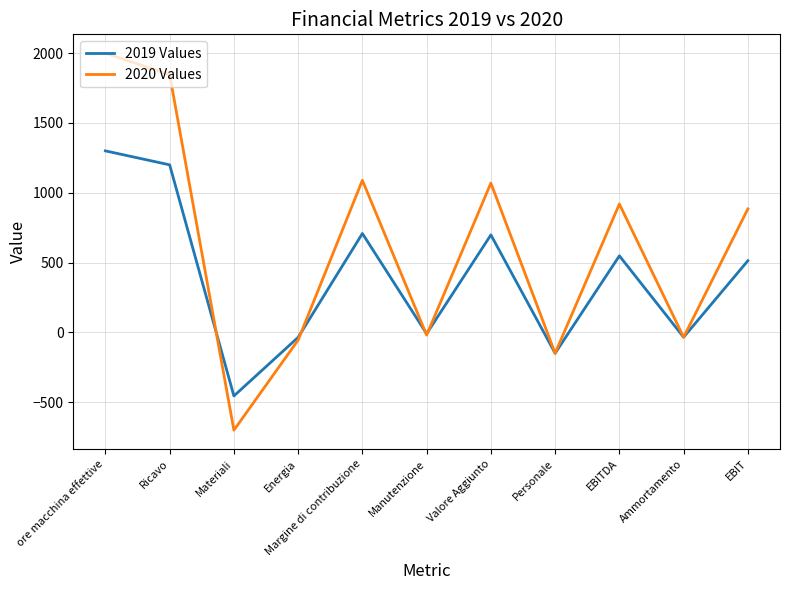

List the series in order of their overall mean, lowest first.

2019 Values, 2020 Values